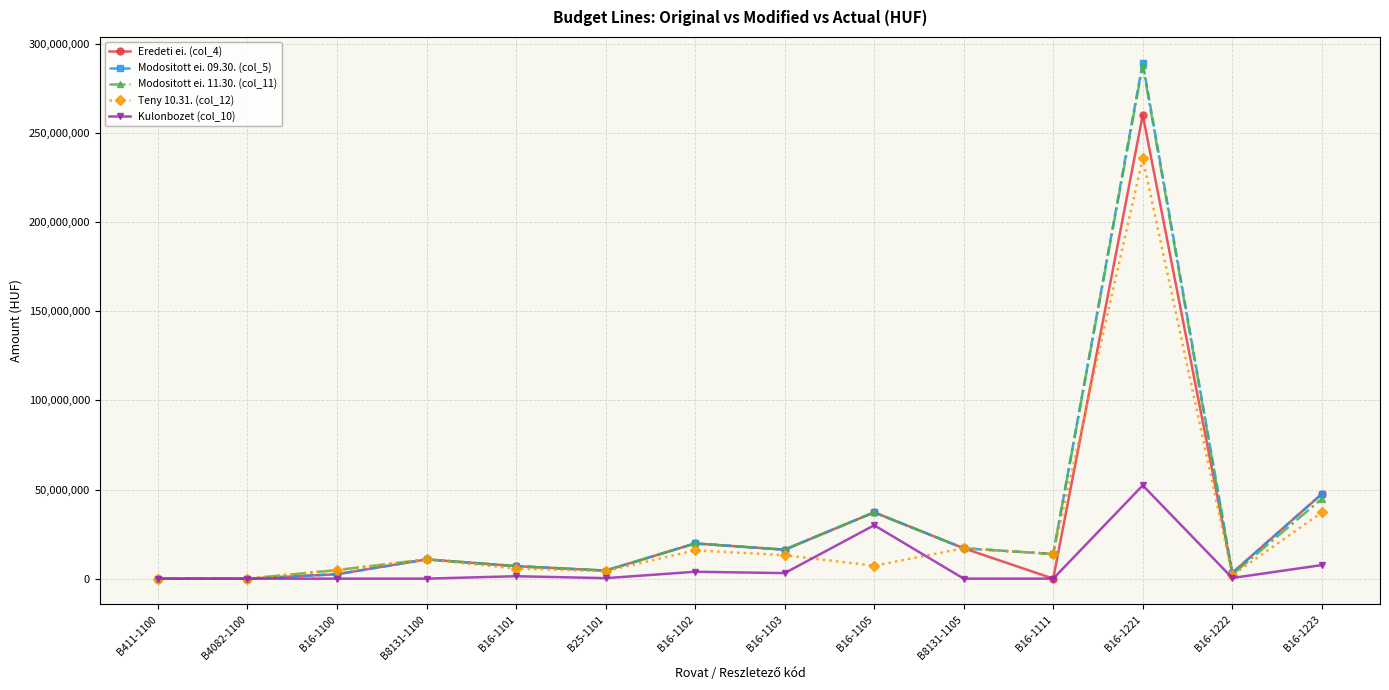

Is the value of Kulonbozet (col_10) at B16-1105 greater than the value of Modositott ei. 09.30. (col_5) at B8131-1100?

Yes